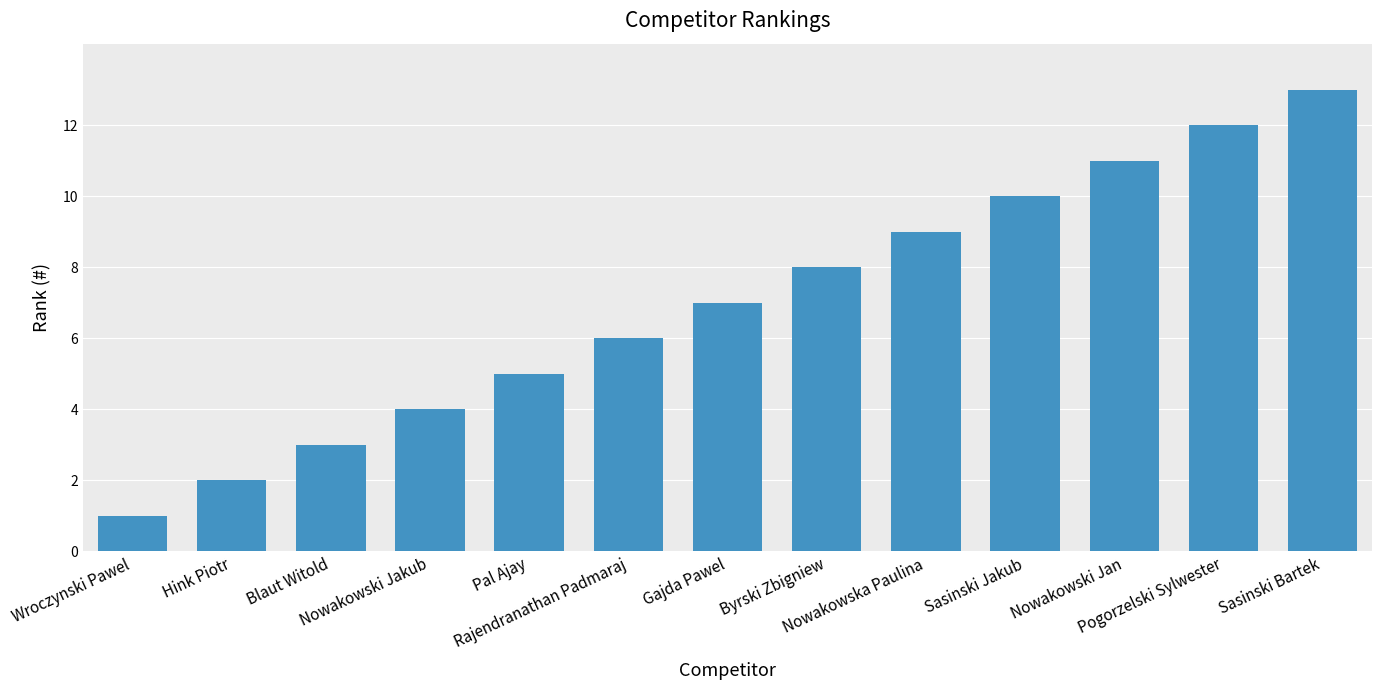

The chart shows a value of 9 at Pal Ajay. True or false?

False